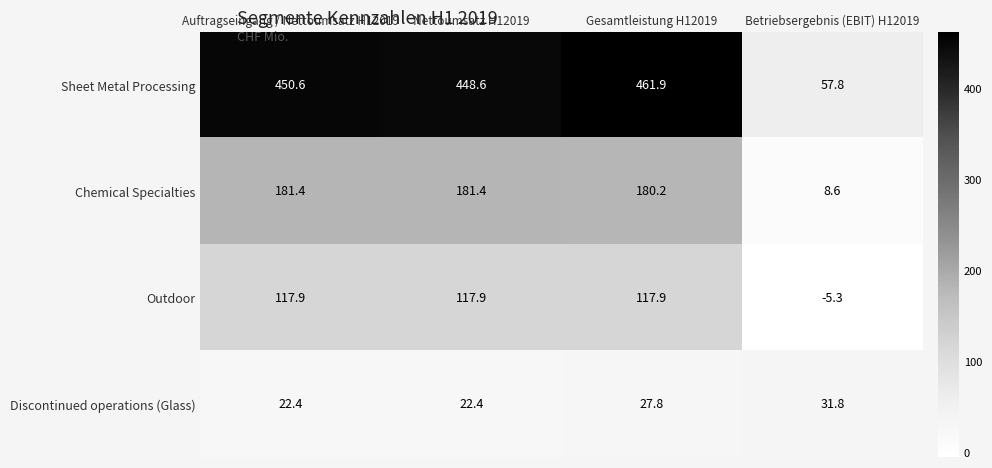

Rank the series by their maximum value, from highest to lowest.

Sheet Metal Processing, Chemical Specialties, Outdoor, Discontinued operations (Glass)